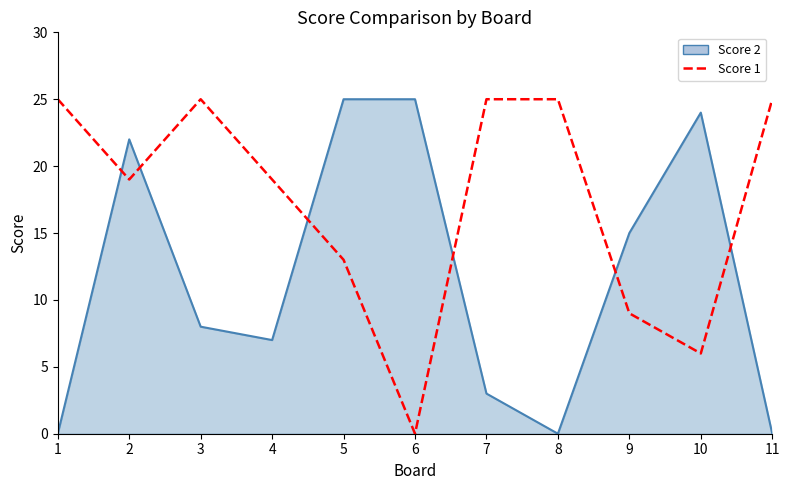

What is the approximate value of Score 2 at 4, to the nearest 5?

5